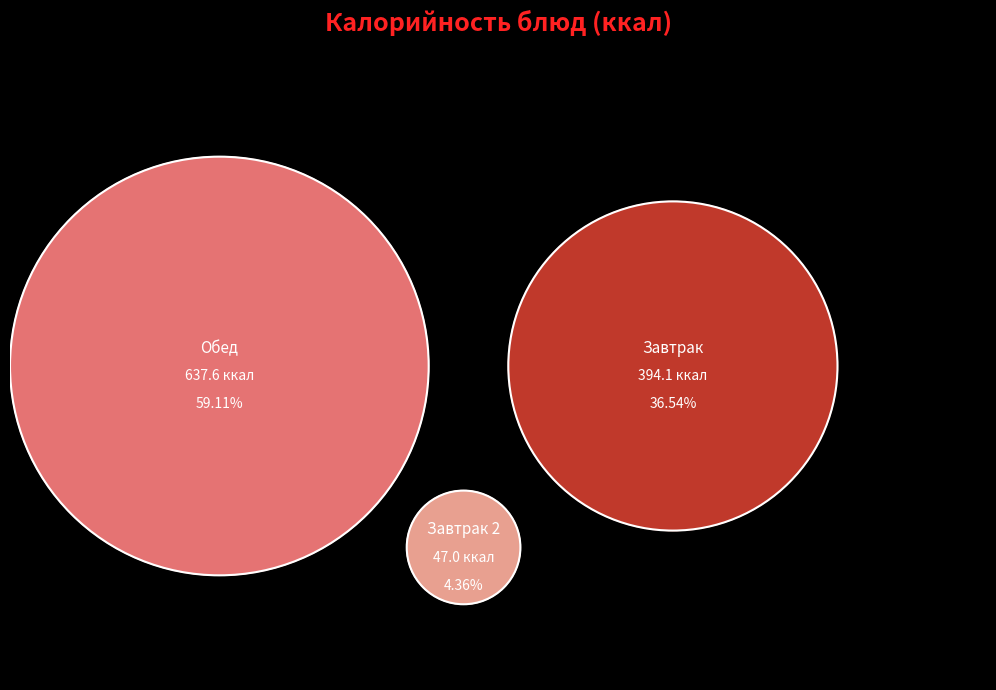

Is it true that Кофейный напиток is 18% of the pie?

False